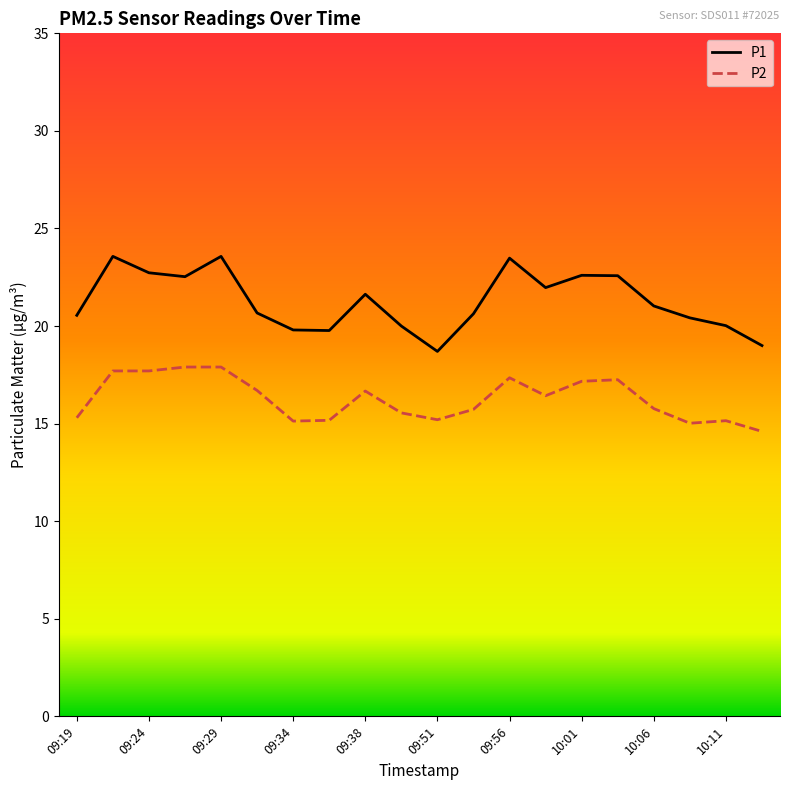

What are all the series names shown in the legend?

P1, P2